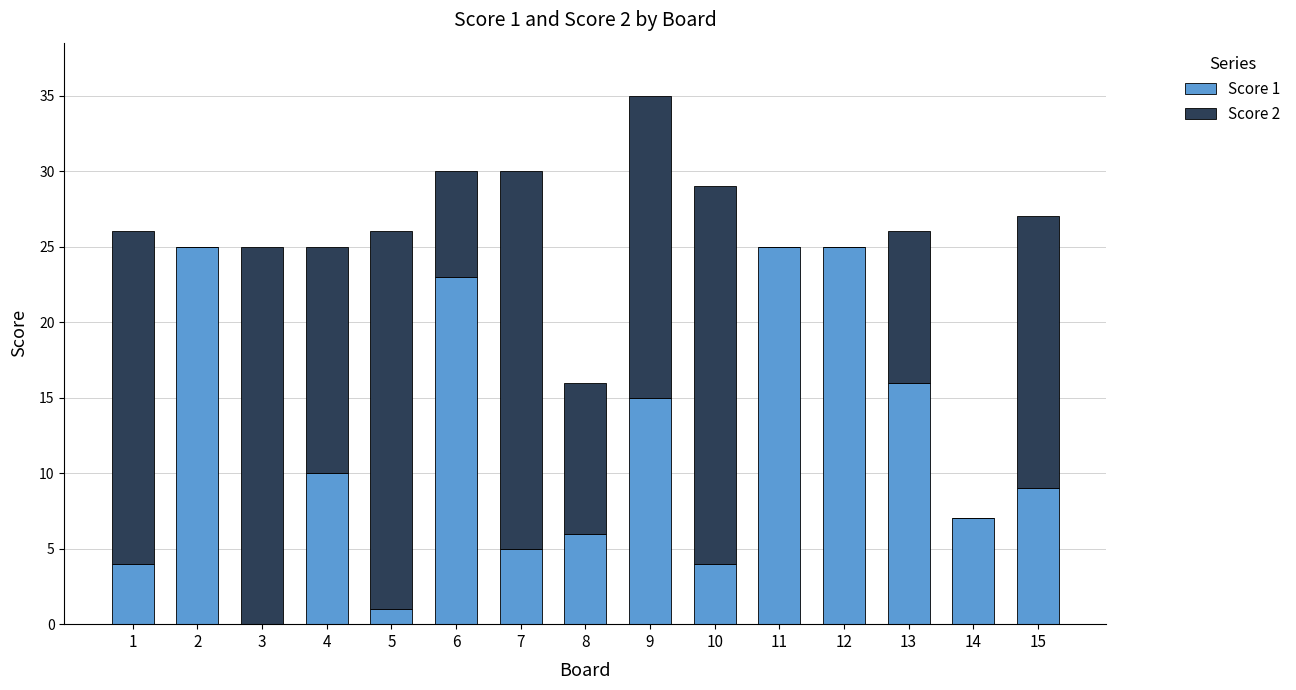

Are the bars horizontal?

No